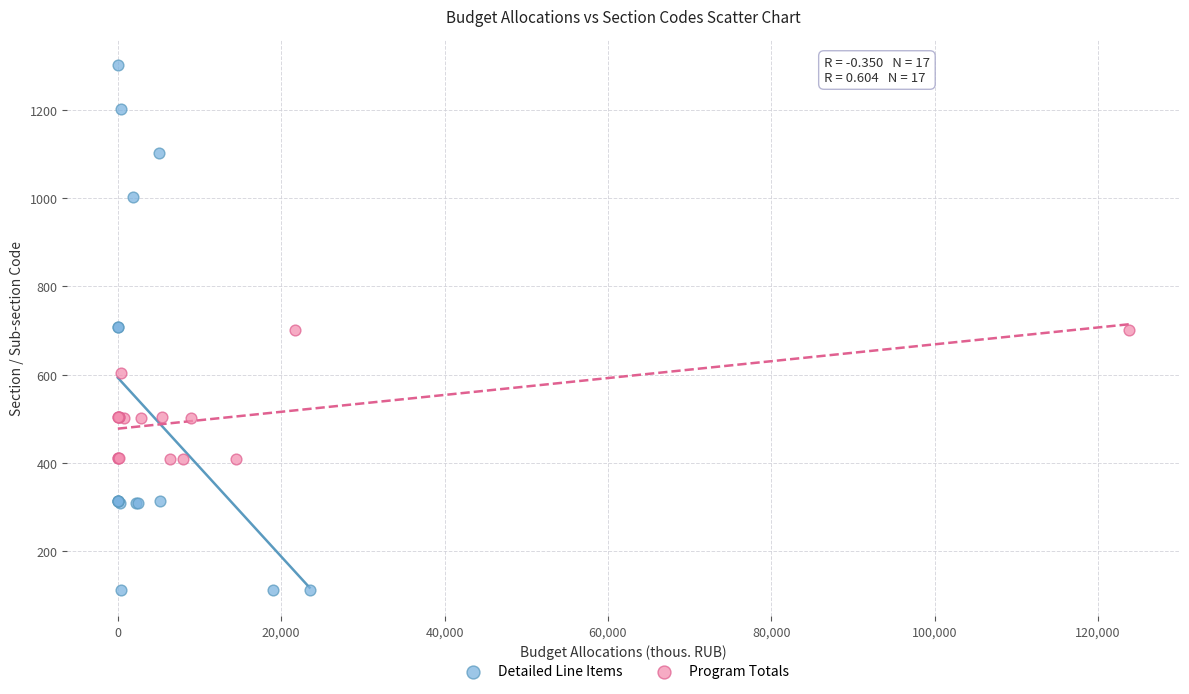

Which series contains the highest Y value?

Detailed Line Items